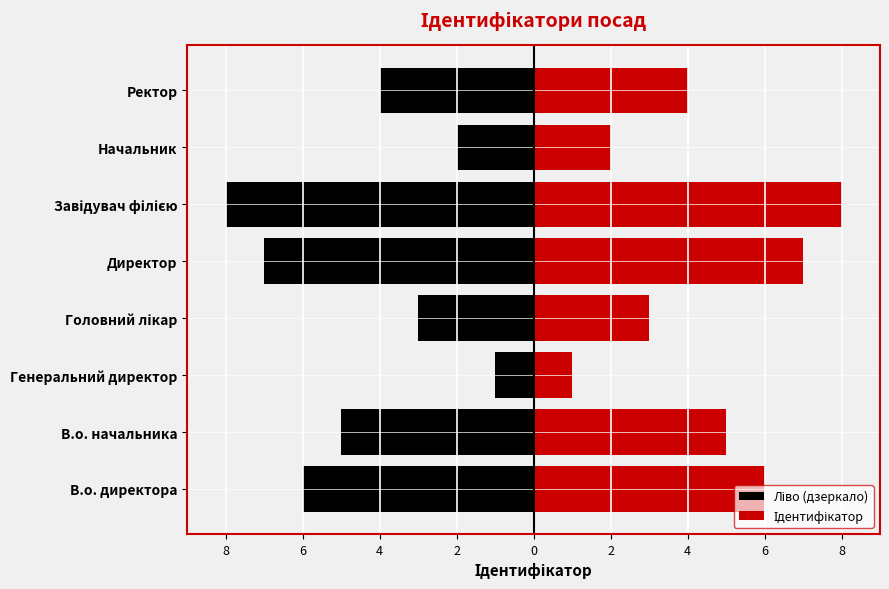

What is the smallest value displayed?

-8